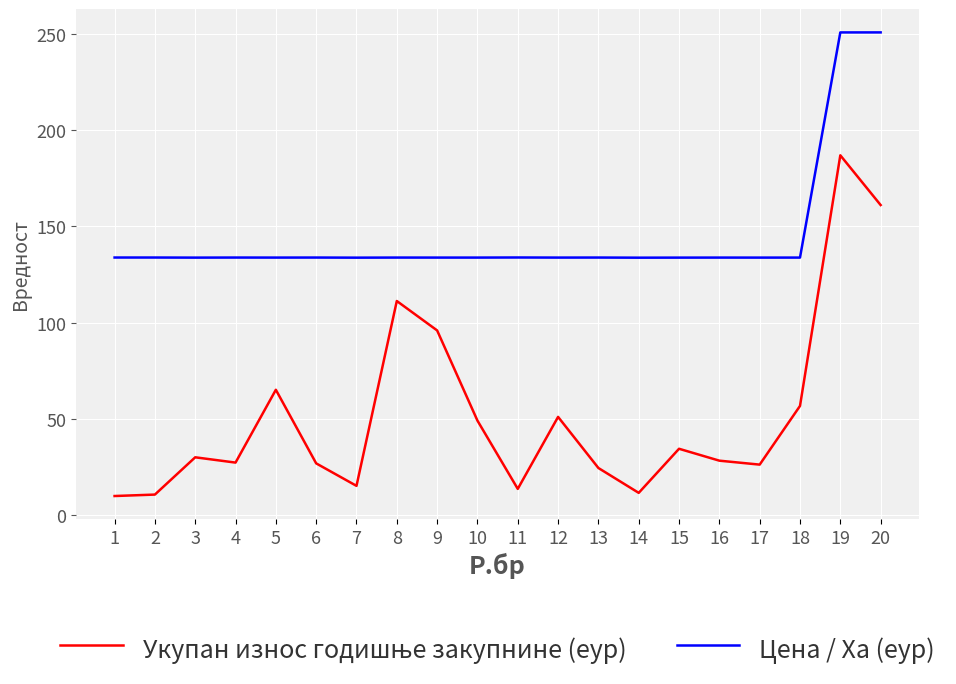

Which series has the largest total across all categories?

Цена / Ха (еур)